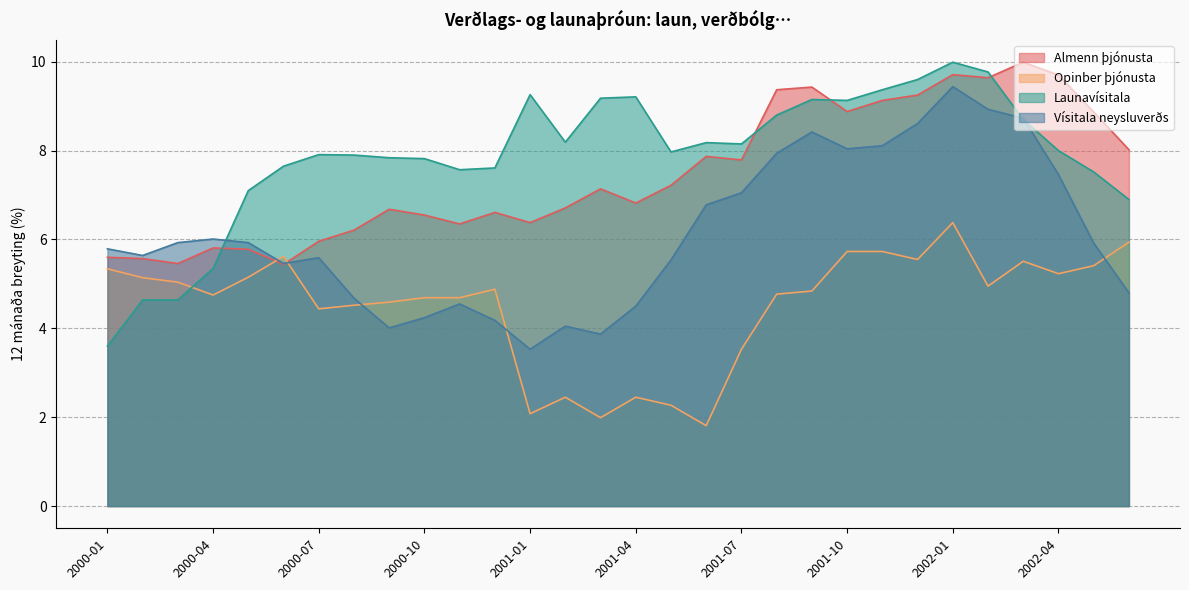

At which label does Vísitala neysluverðs first exceed 5?

2000-01